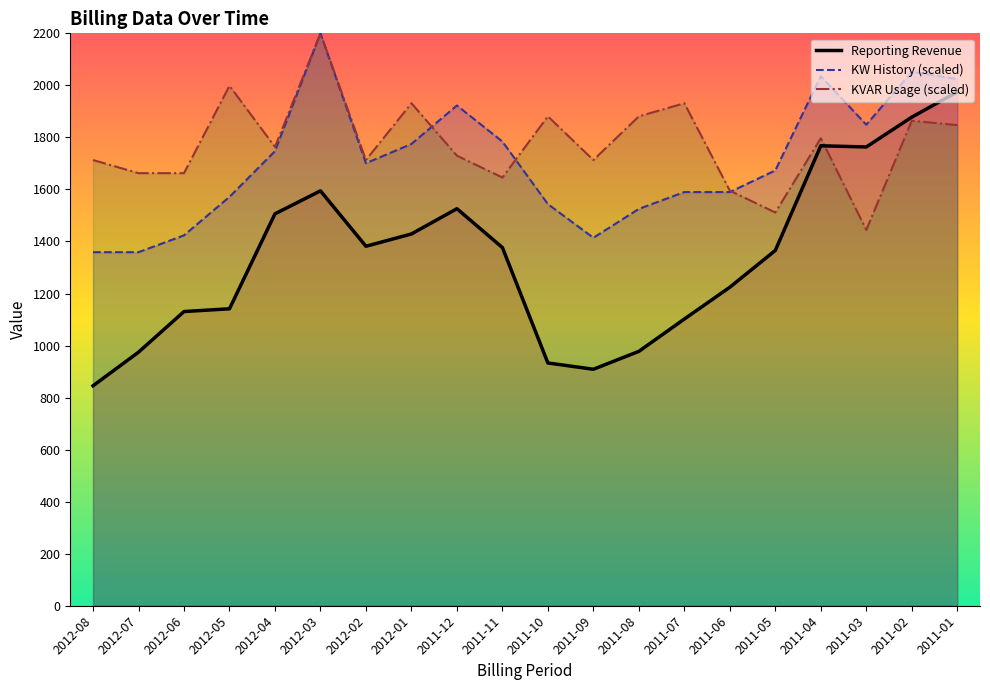

Rank the series at 2011-02 from lowest to highest value.

KVAR Usage (scaled), Reporting Revenue, KW History (scaled)